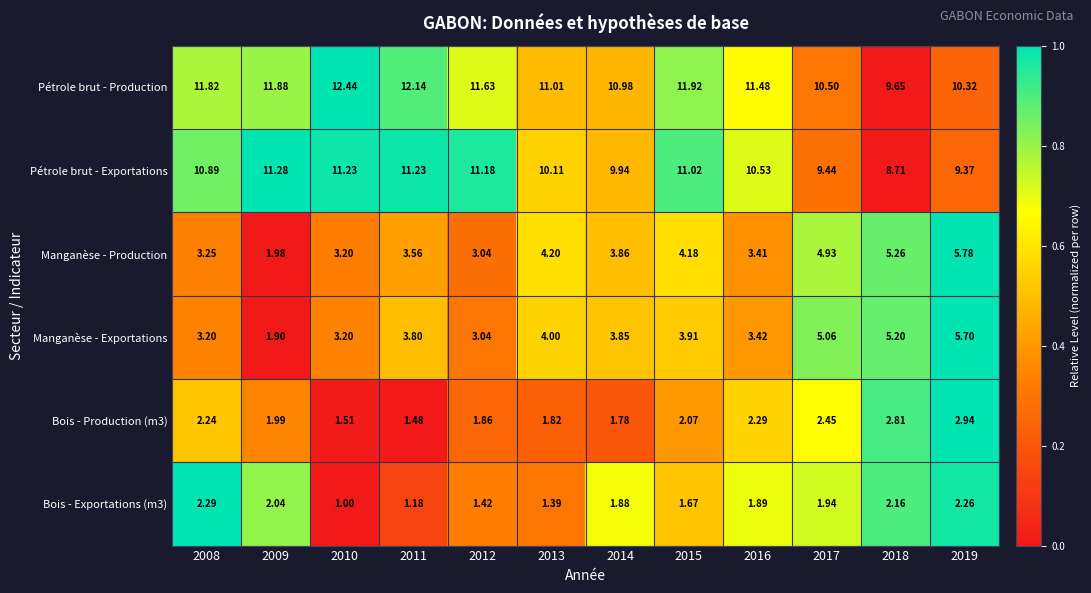

Which series has the largest total across all categories?

Pétrole brut - Production